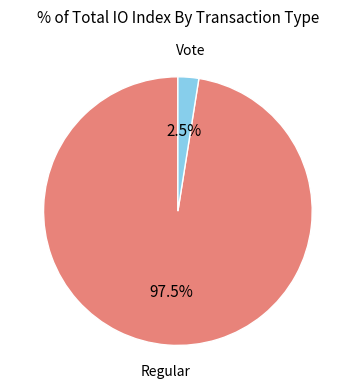

Does Vote represent more than half of the total?

No